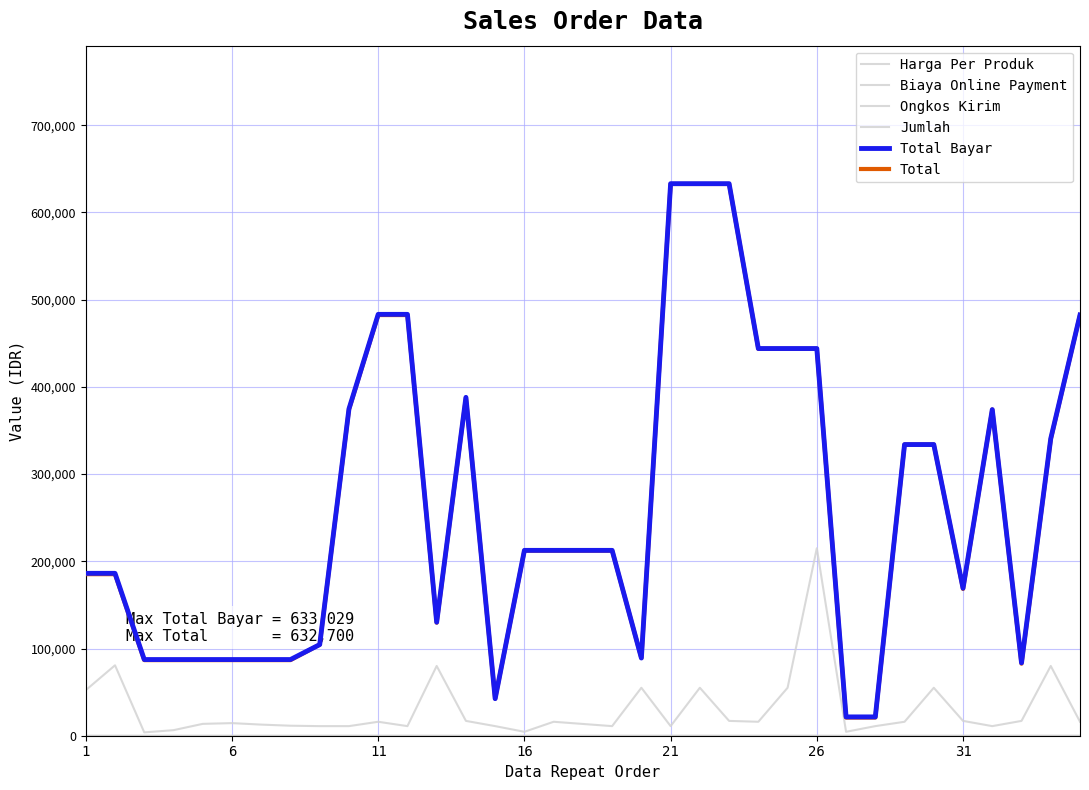

Is this an area chart (filled region under the line)?

No